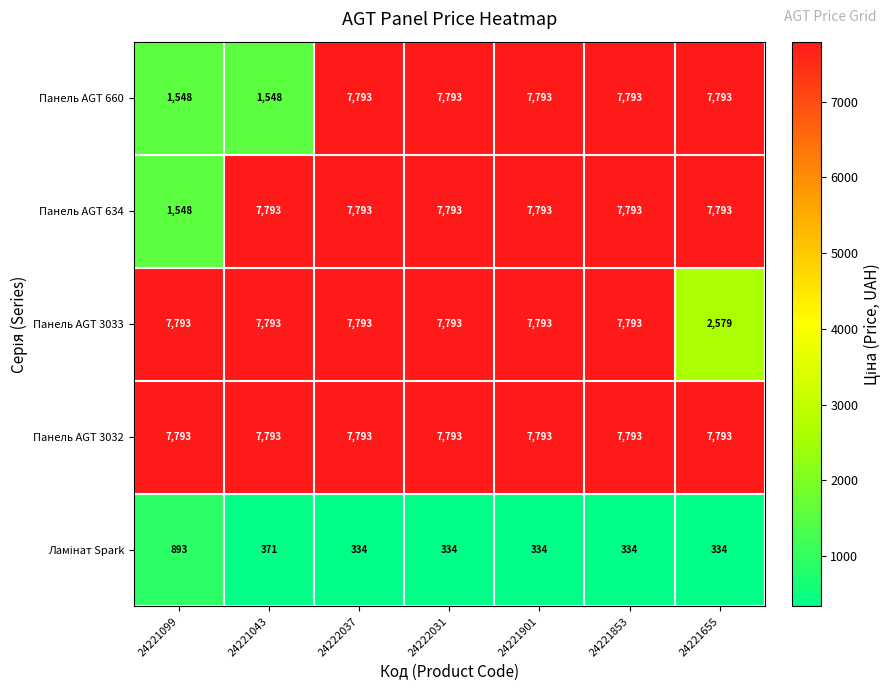

What is the total value across all series at 24221099?

19575